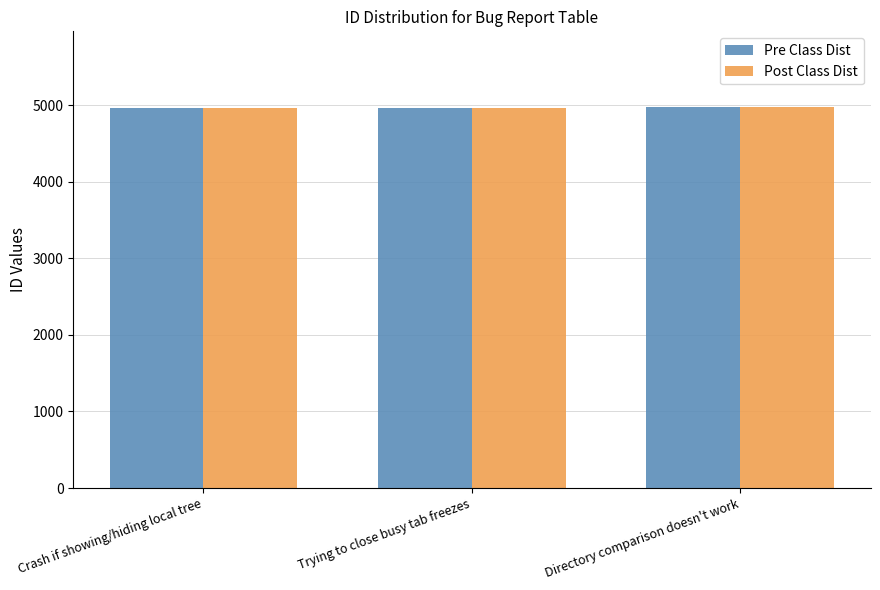

The Pre Class Dist series shows 8009 at Directory comparison doesn't work. True or false?

False